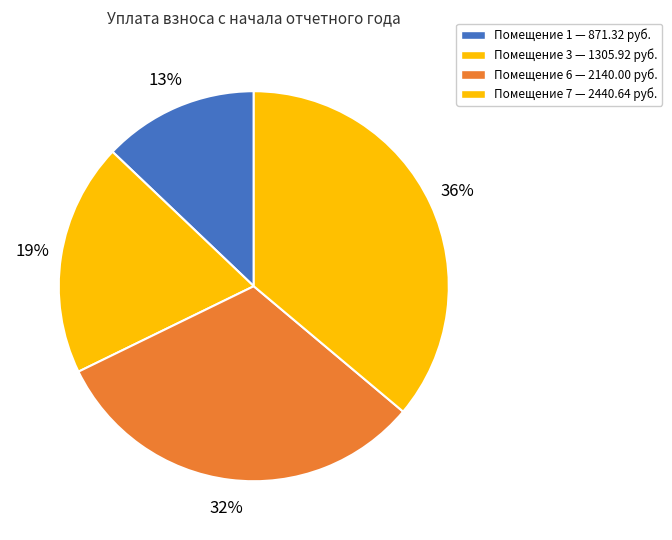

Which category has the smallest portion of the pie?

Помещение 1 — 871.32 руб.